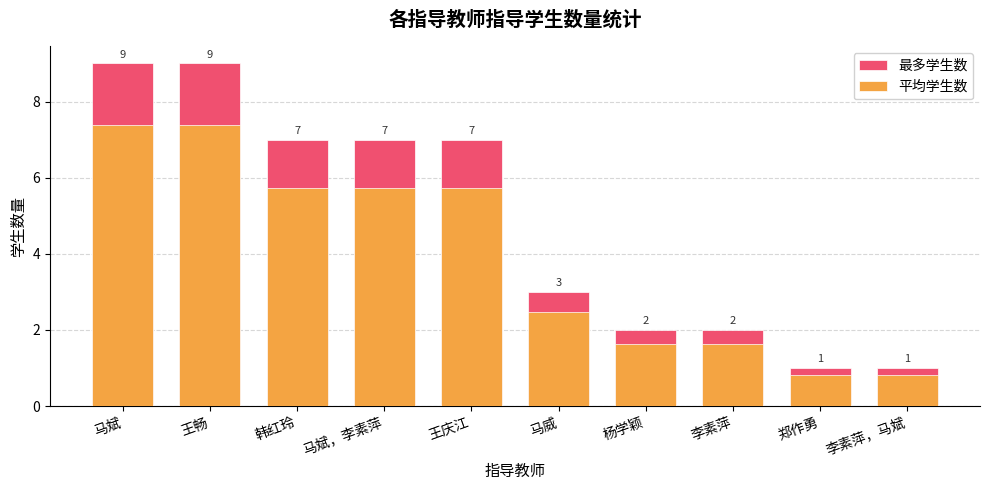

What is the sum of all 平均学生数 values?

39.4